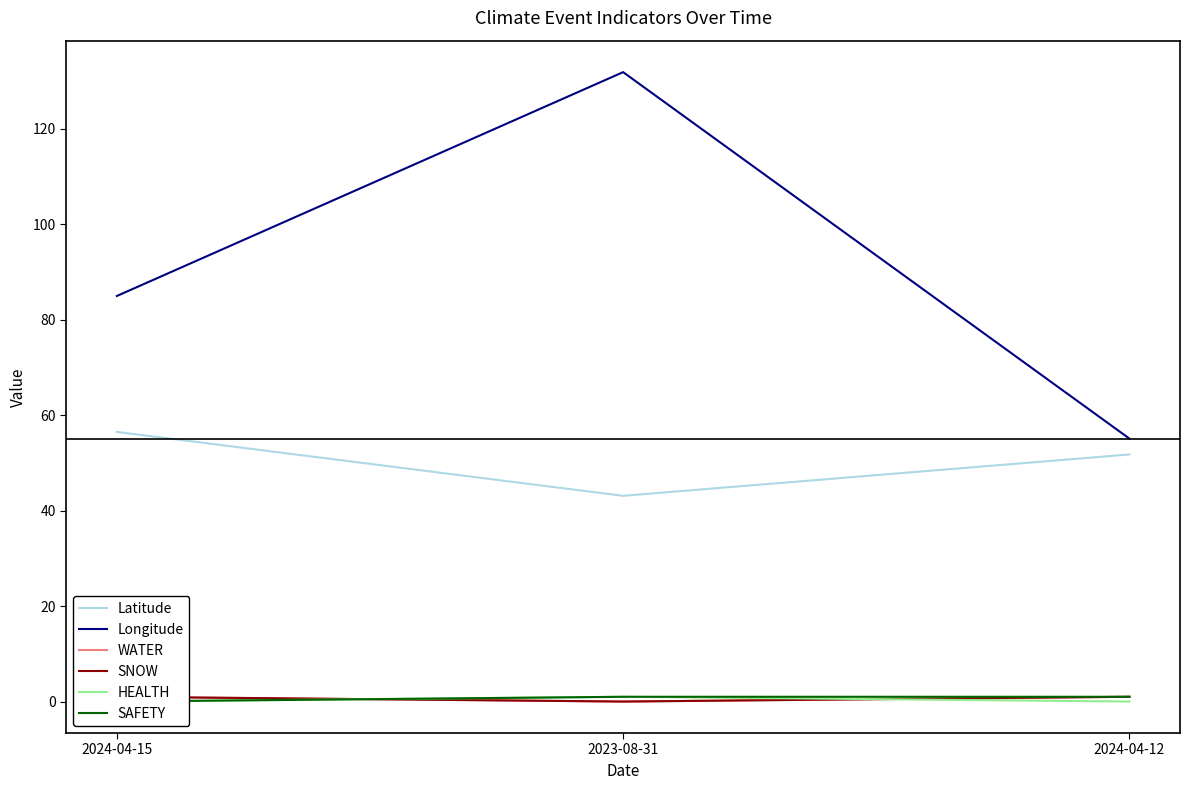

What is the average value of the Longitude series?

90.6